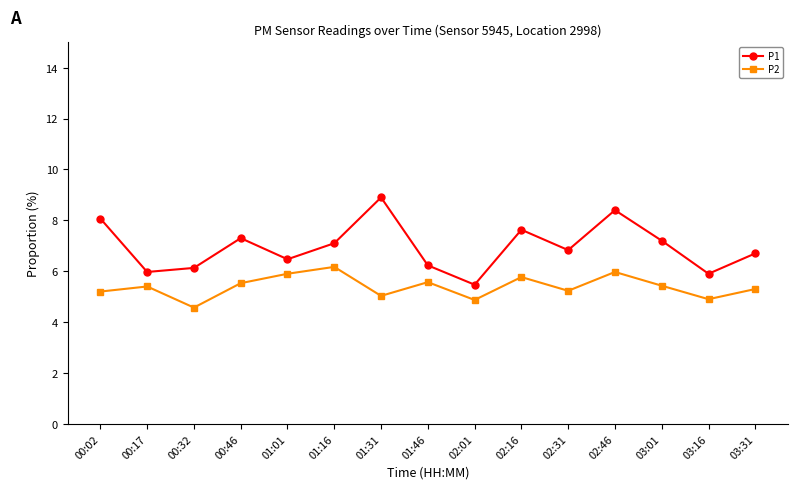

What is the value of the P1 point at the 6th from the left?

7.1